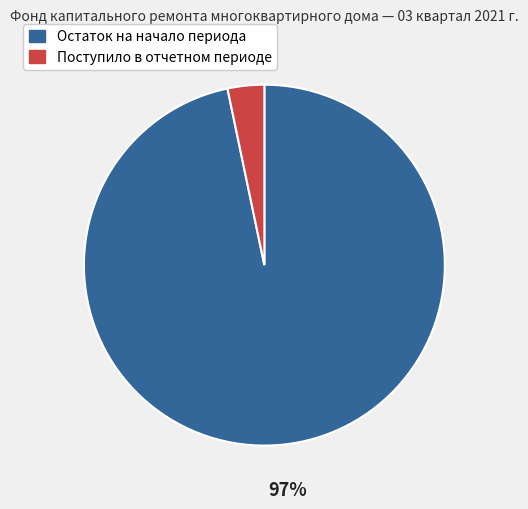

Do Остаток на начало периода and Поступило в отчетном периоде together represent more than half of the pie?

Yes